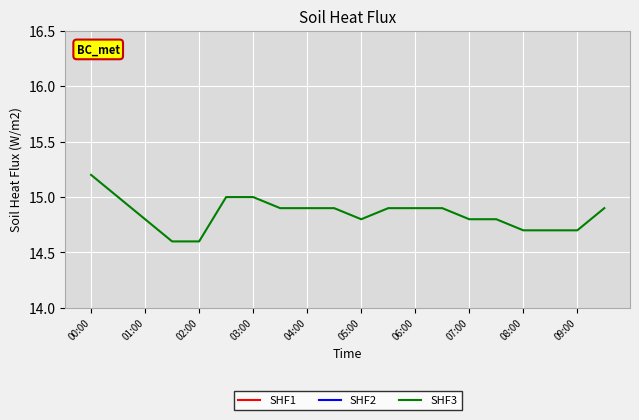

What is the minimum value for SHF3?

14.6